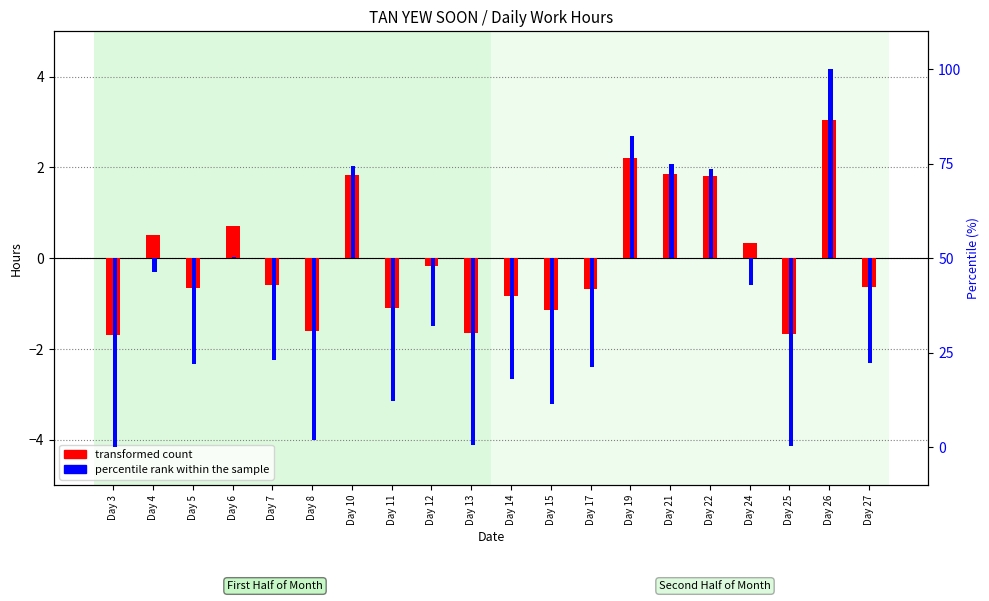

Reading left to right, list all the values displayed in this chart.

transformed count: Day 3=-1.7	Day 4=0.5	Day 5=-0.6	Day 6=0.7	Day 7=-0.6	Day 8=-1.6	Day 10=1.8	Day 11=-1.1	Day 12=-0.2	Day 13=-1.7	Day 14=-0.8	Day 15=-1.1	Day 17=-0.7	Day 19=2.2	Day 21=1.9	Day 22=1.8	Day 24=0.3	Day 25=-1.7	Day 26=3.1	Day 27=-0.6
percentile rank within the sample: Day 3=-0.5	Day 4=-0.0	Day 5=-0.3	Day 6=0.0	Day 7=-0.3	Day 8=-0.5	Day 10=0.2	Day 11=-0.4	Day 12=-0.2	Day 13=-0.5	Day 14=-0.3	Day 15=-0.4	Day 17=-0.3	Day 19=0.3	Day 21=0.2	Day 22=0.2	Day 24=-0.1	Day 25=-0.5	Day 26=0.5	Day 27=-0.3